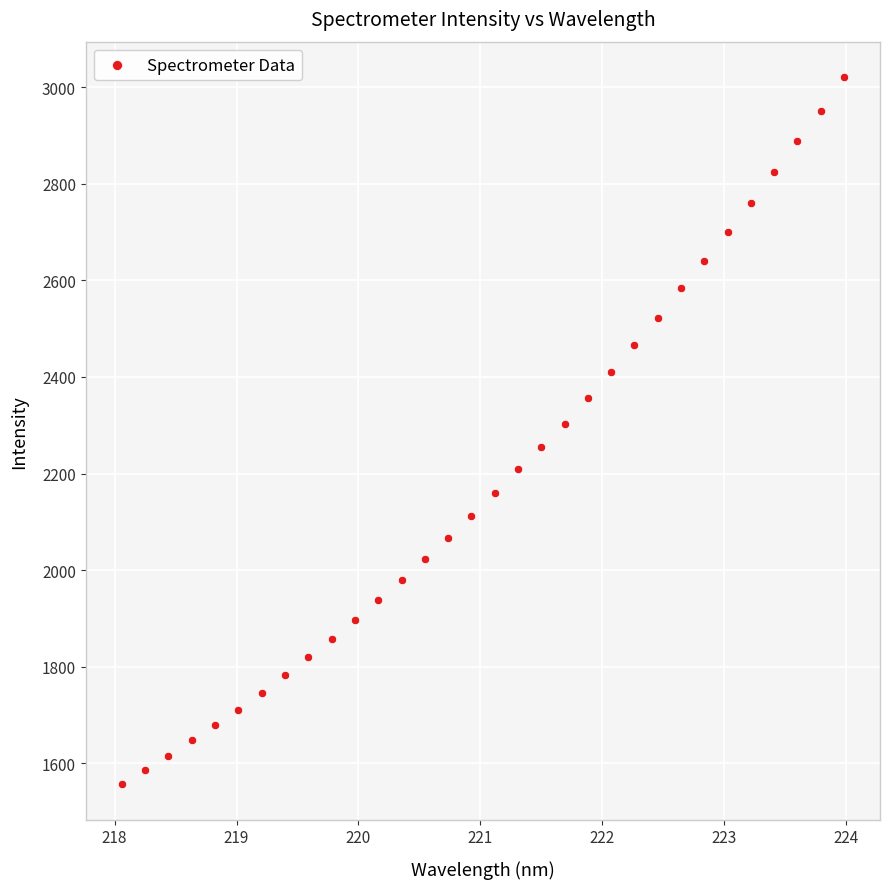

What is the range of X values (max minus min)?

5.9